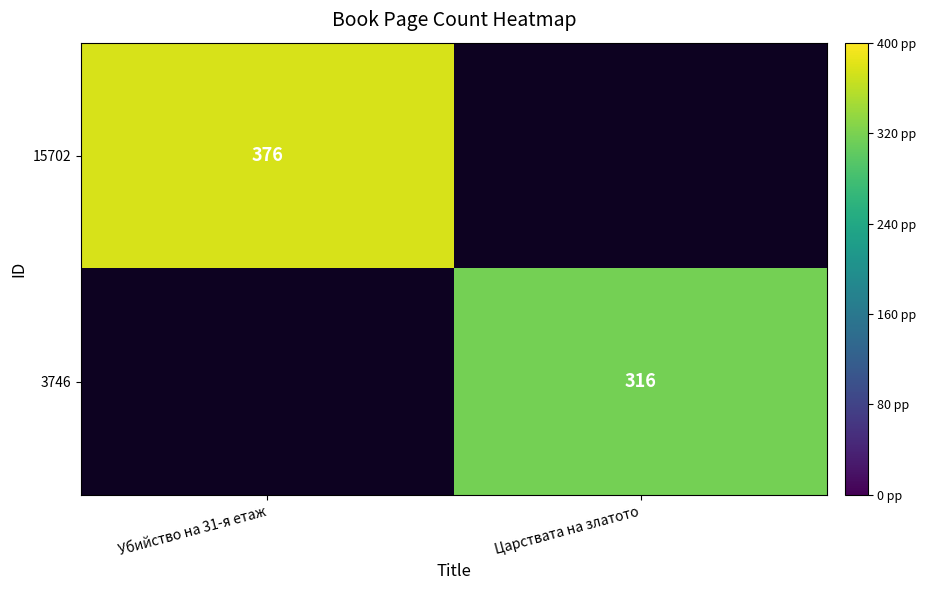

At Царствата на златото, list the series in order from largest to smallest.

3746, 15702